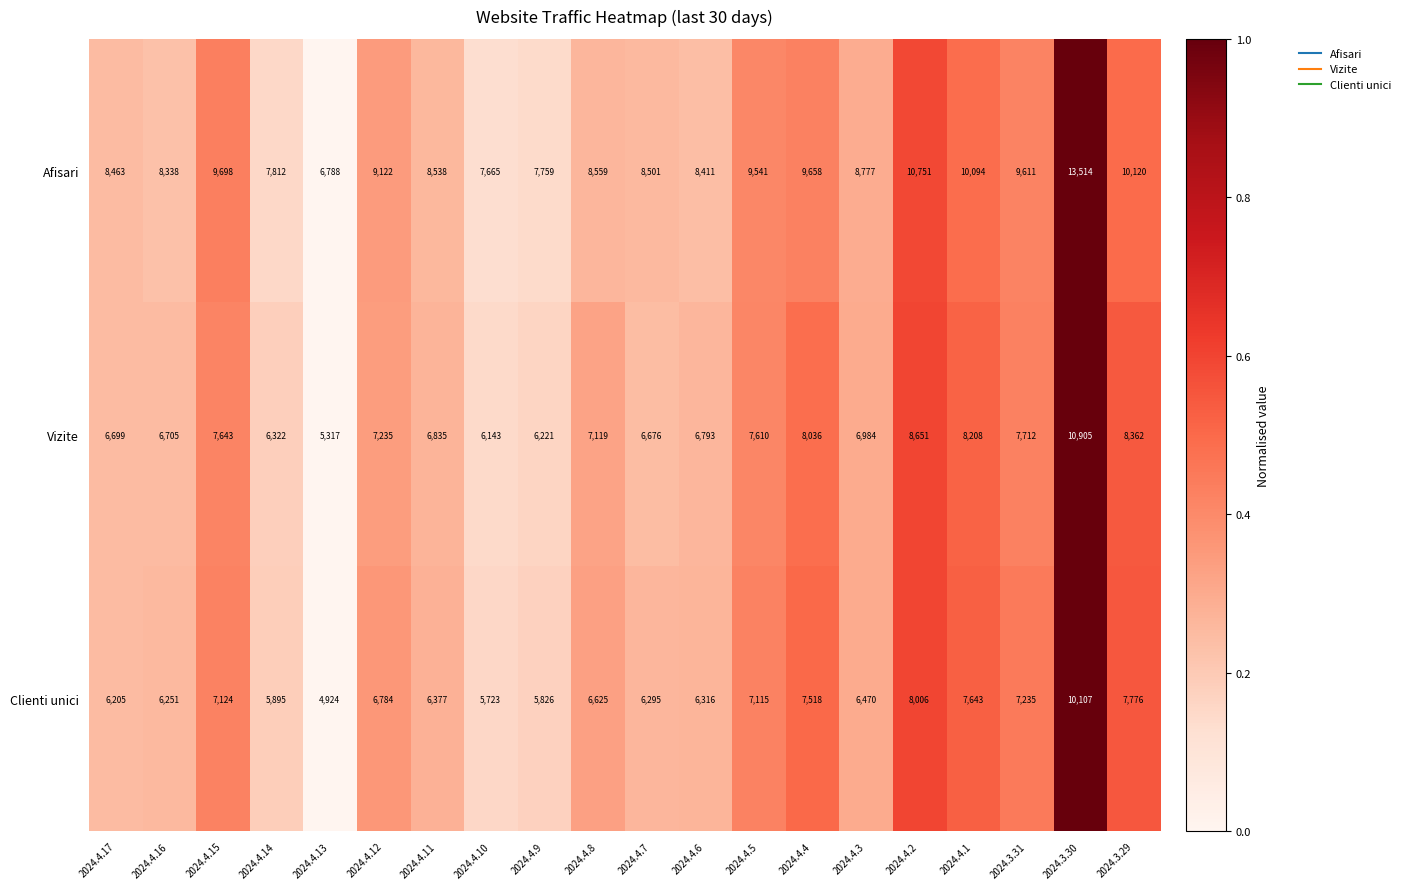

At which category does the chart reach its peak across all series?

2024.3.30